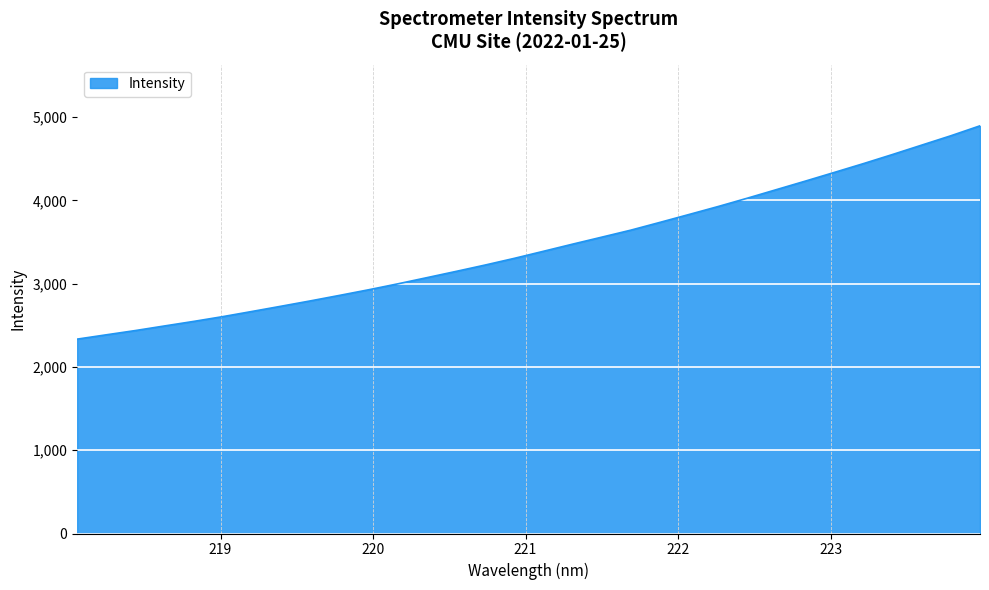

What is the difference between the maximum and minimum values?

2561.5